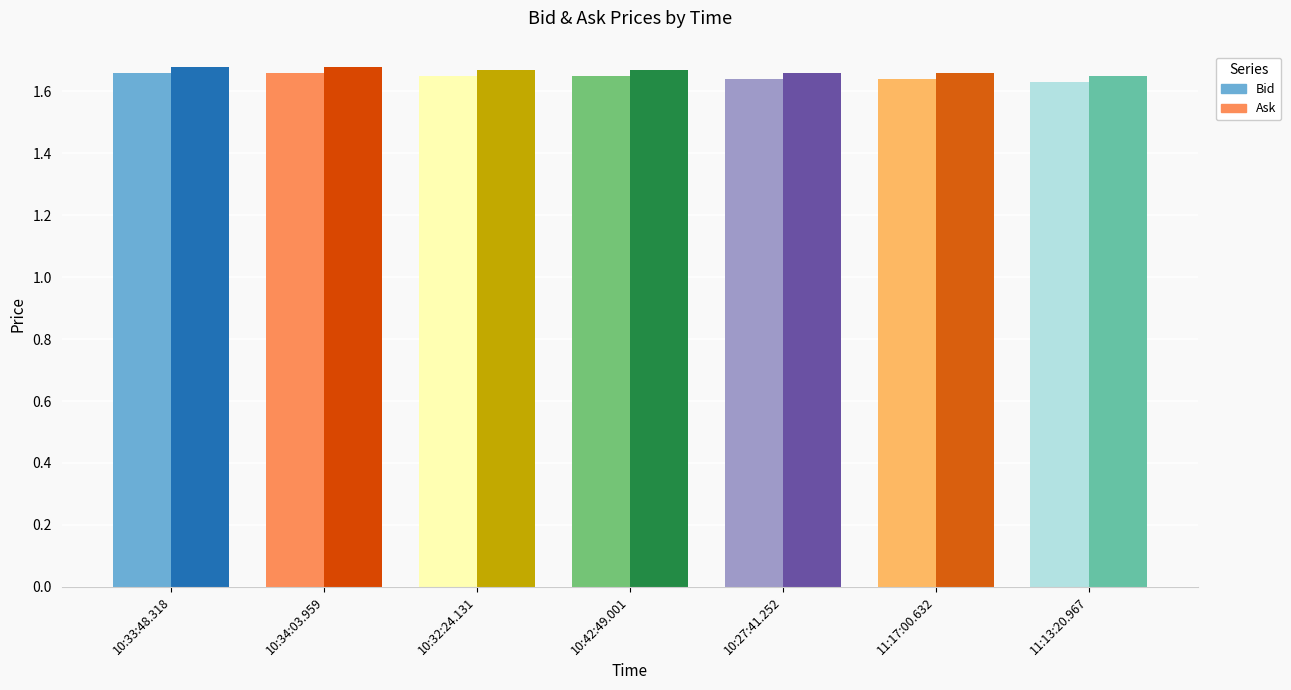

How many Ask values are between 1 and 2?

7